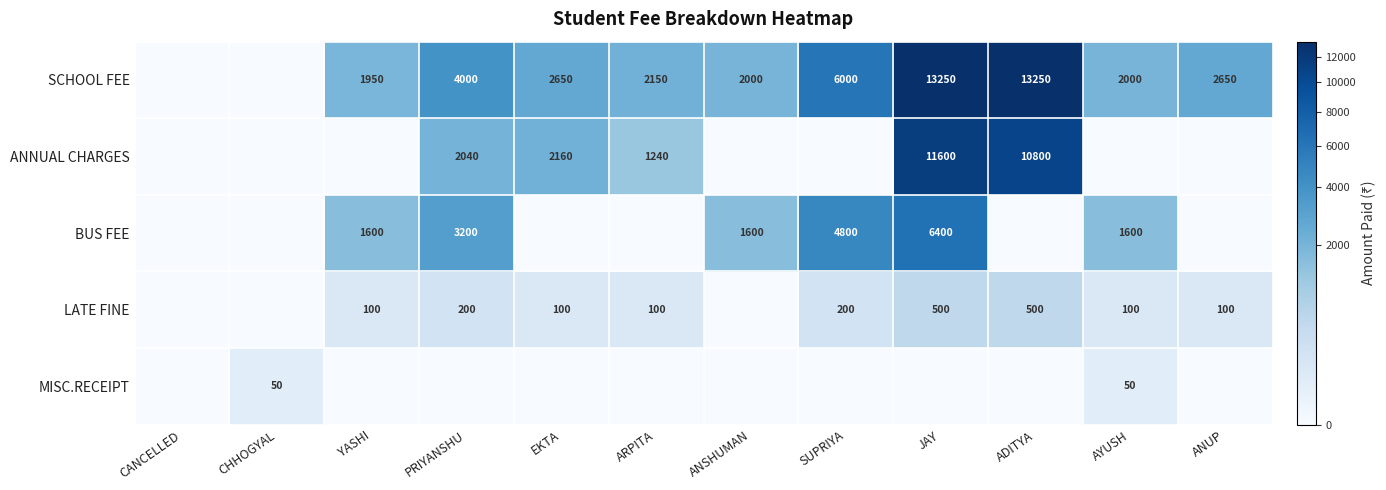

The value of BUS FEE at JAY is 6400. True or false?

True